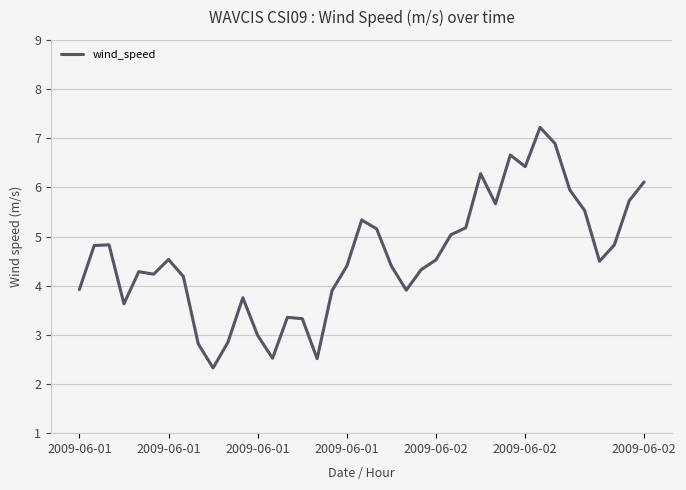

What is the difference between the maximum and minimum values?

4.9